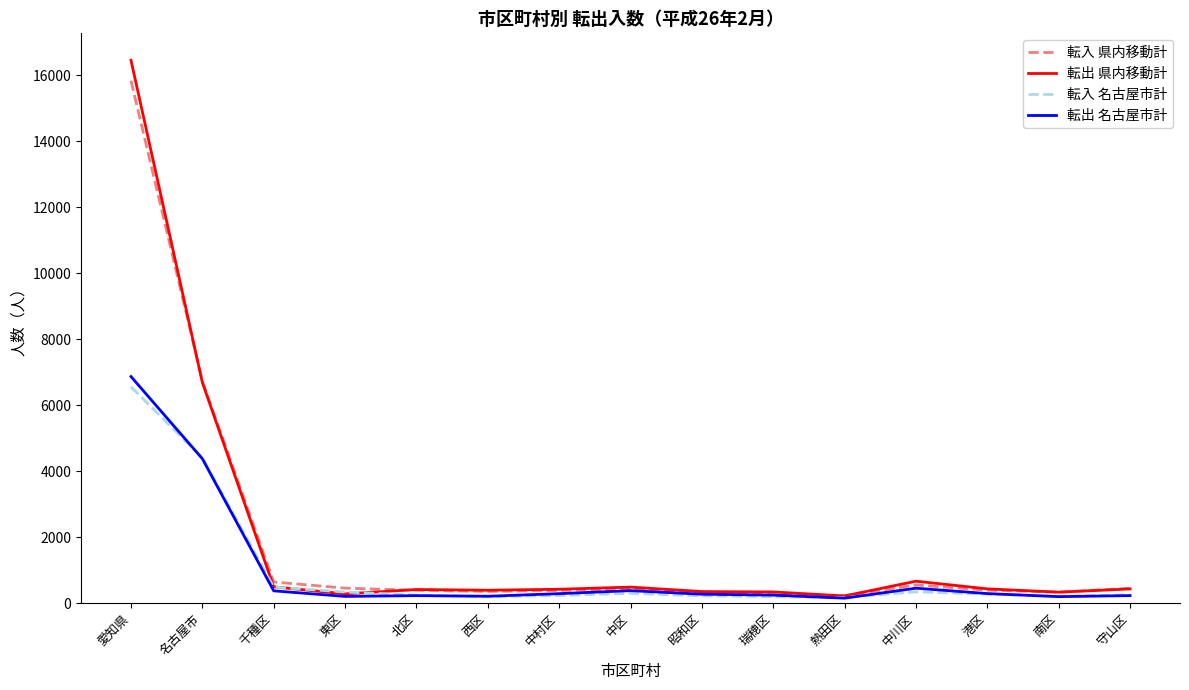

Which series has the widest spread of values?

転出 県内移動計